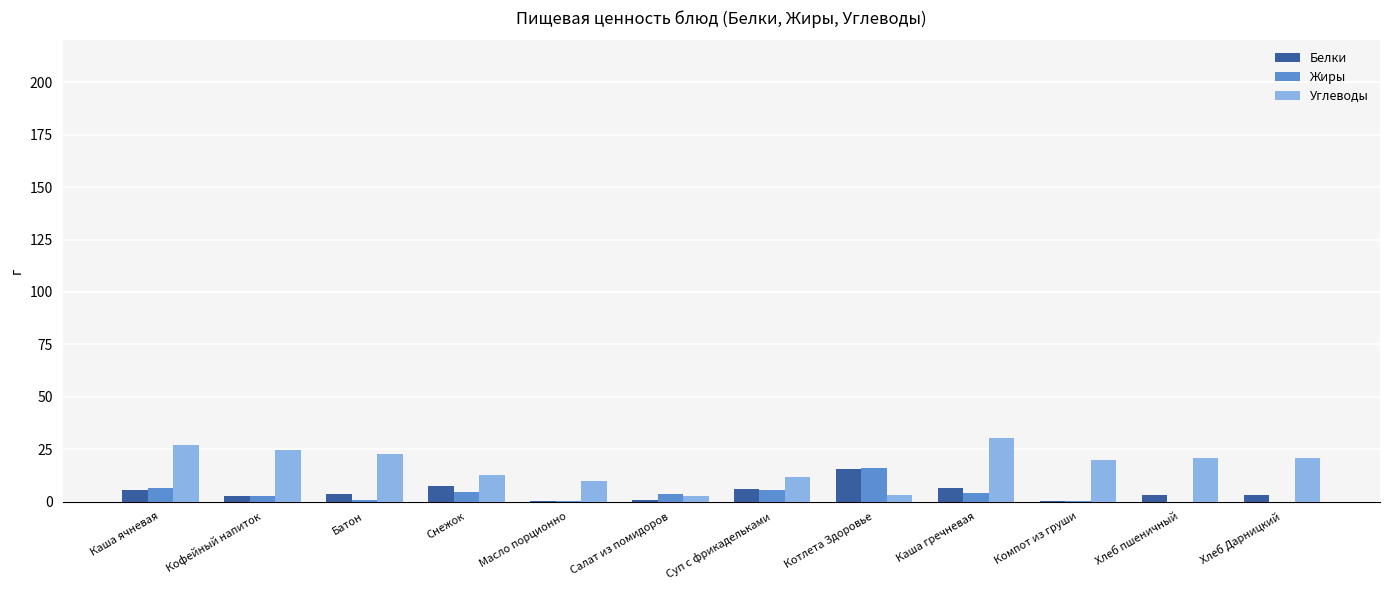

What is the spread (max minus min) of values at Хлеб Дарницкий?

21.0